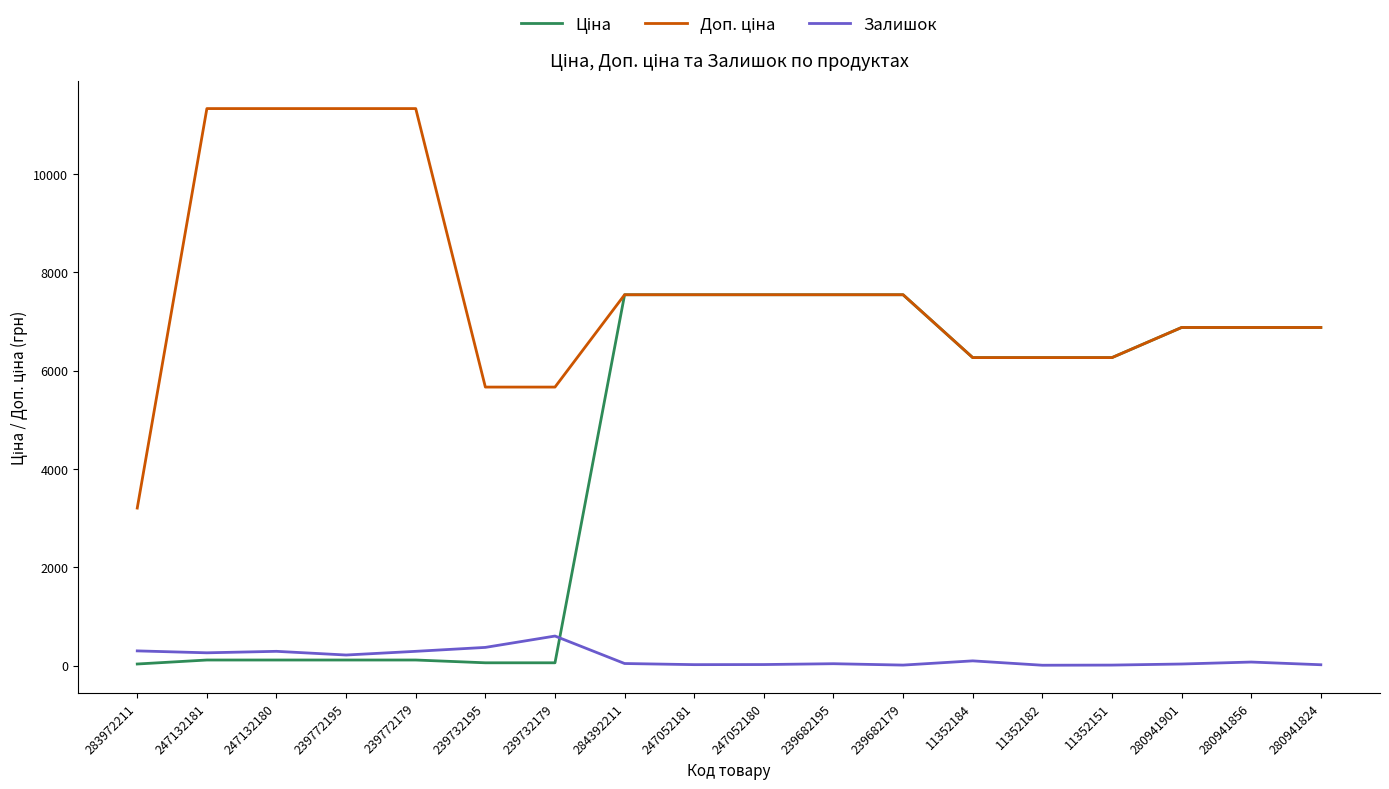

What is the greatest value displayed?

11334.0